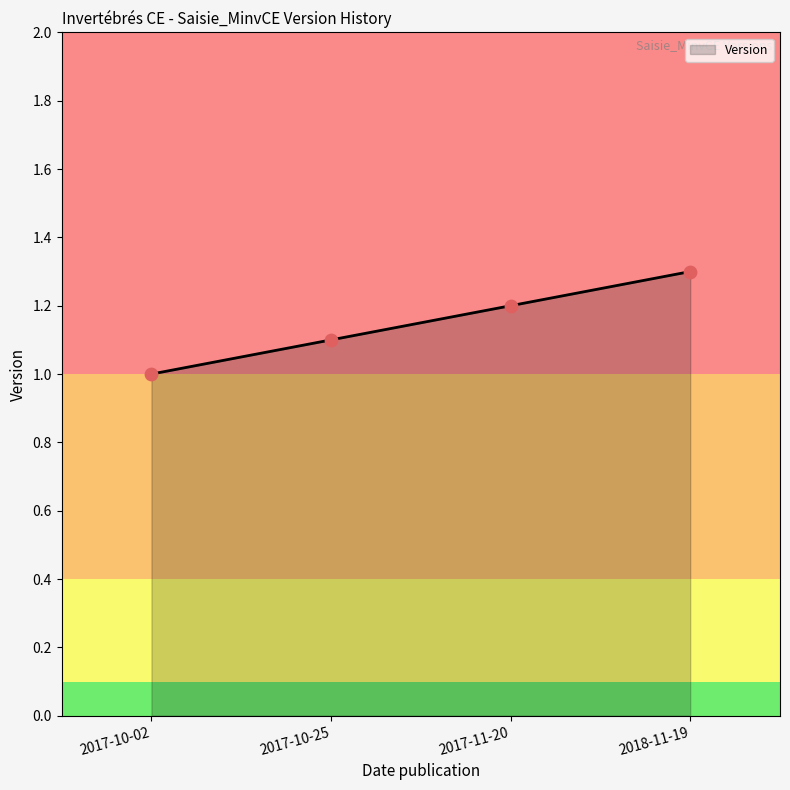

Between 2017-11-20 and 2017-10-02, which is larger?

2017-11-20